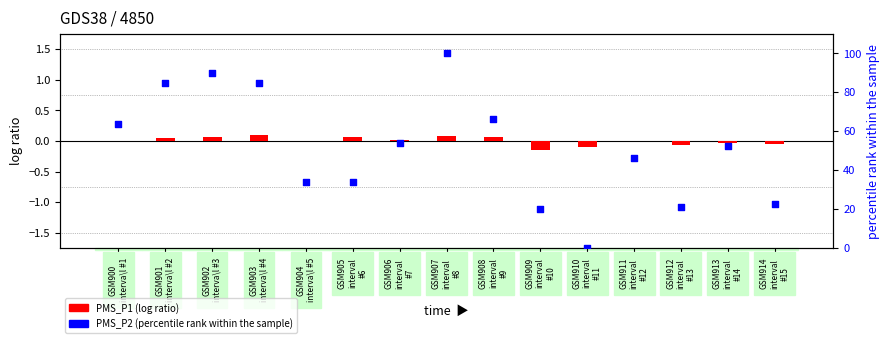

Is the value of PMS_P1 (log ratio) at GSM900
interva\l #1 greater than the value of PMS_P2 (percentile rank) at GSM907
interval
#8?

No